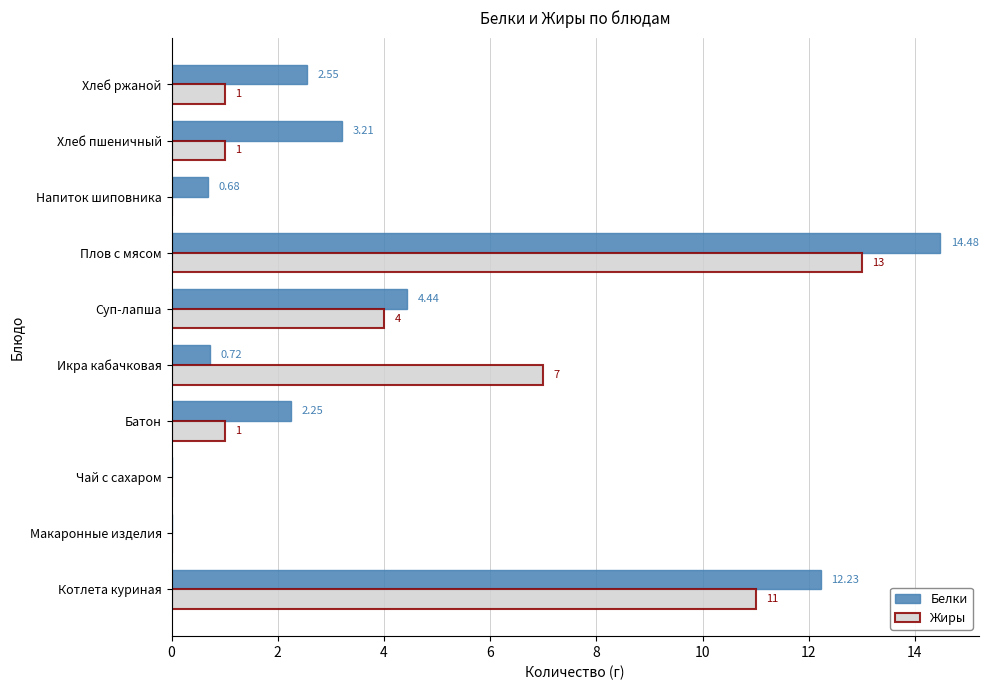

Which category has the highest value in the Белки series?

Плов с мясом